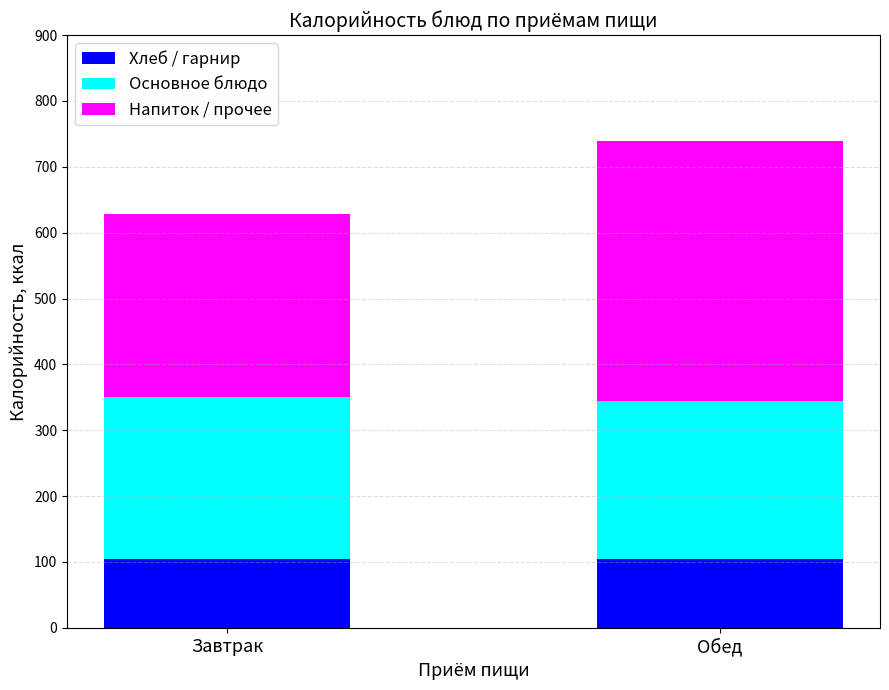

Is it true that Хлеб / гарнир equals 105 at Завтрак?

True